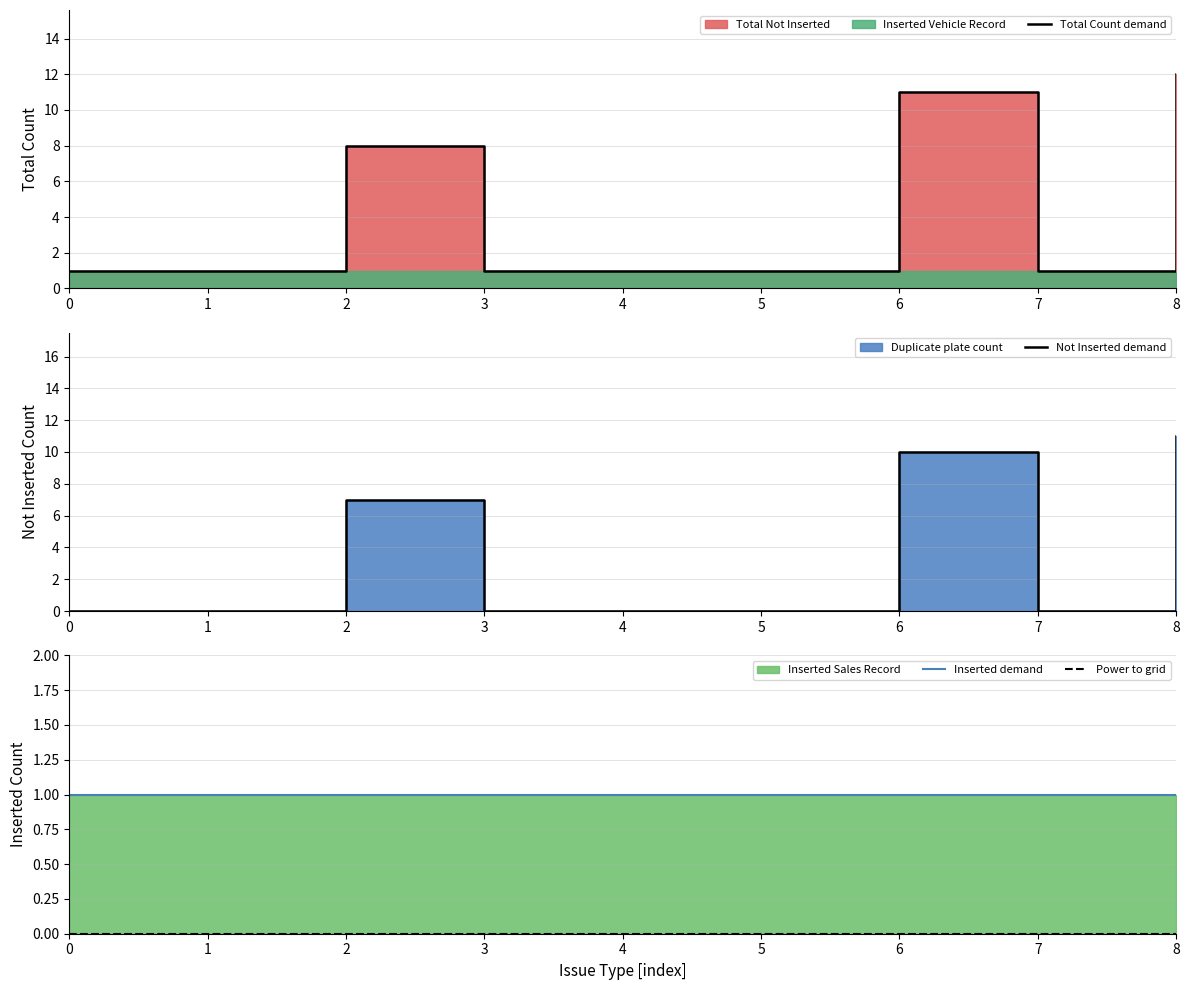

At which category does Total Count demand reach its first local peak?

2